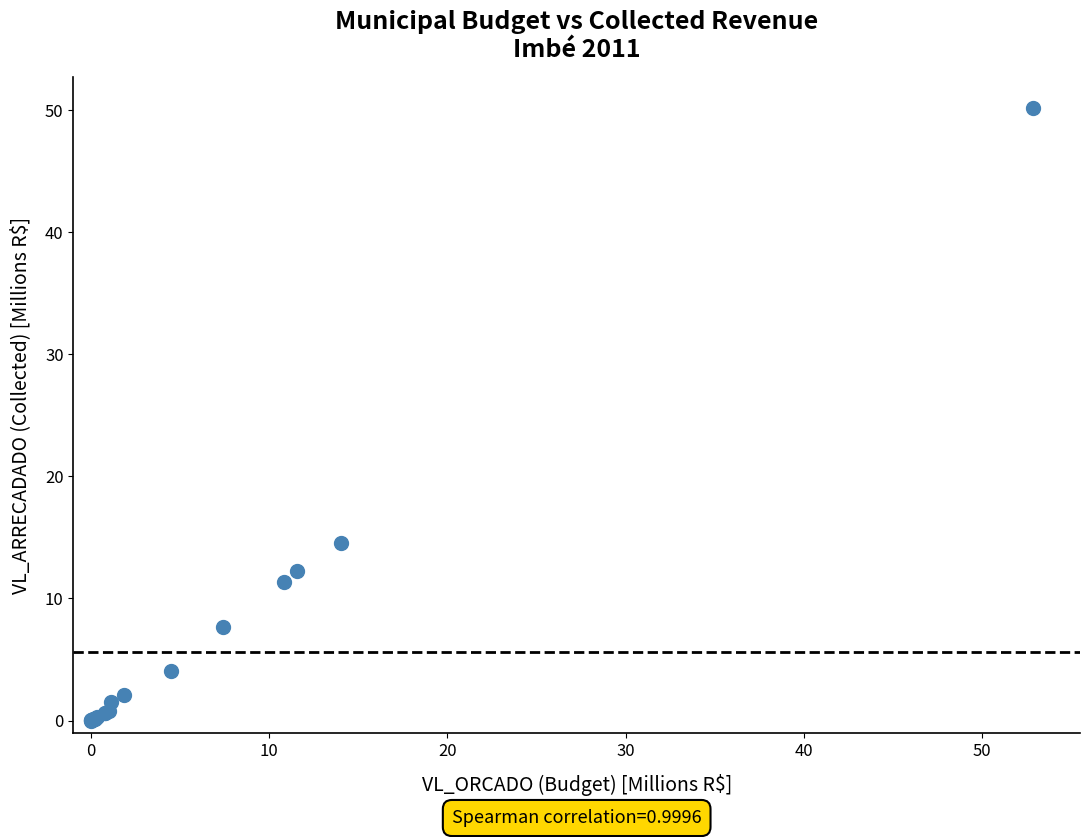

What Y value in the scatter plot is closest to 25?

14.6